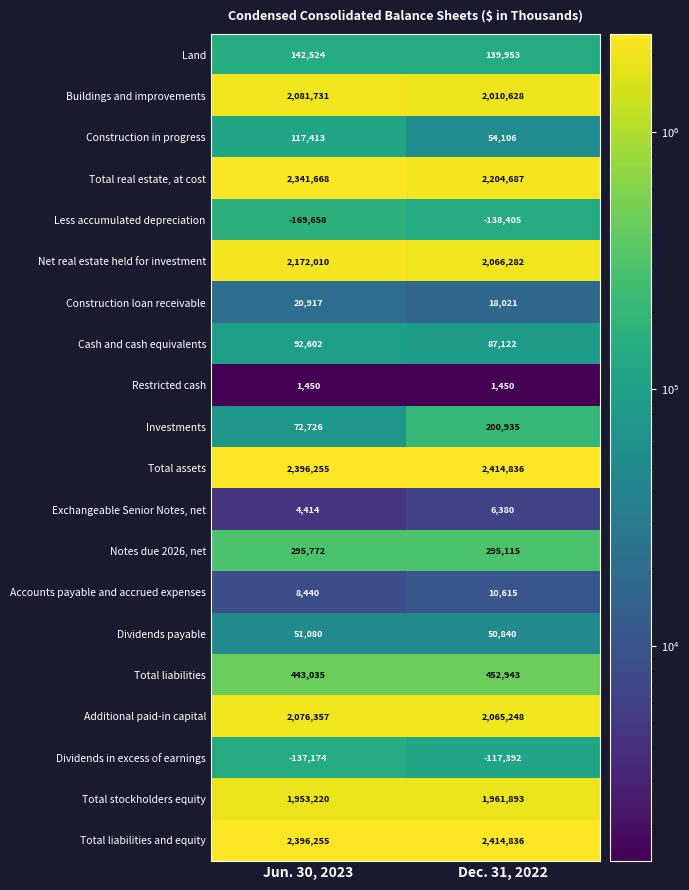

What is the difference between the highest and lowest values at Dec. 31, 2022?

2553241